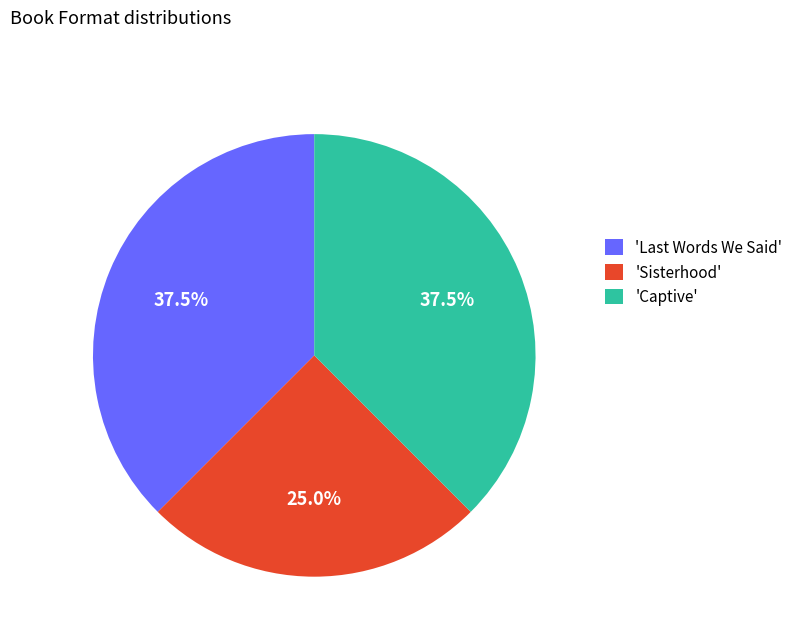

Which has a higher value, 'Captive' or 'Sisterhood'?

'Captive'